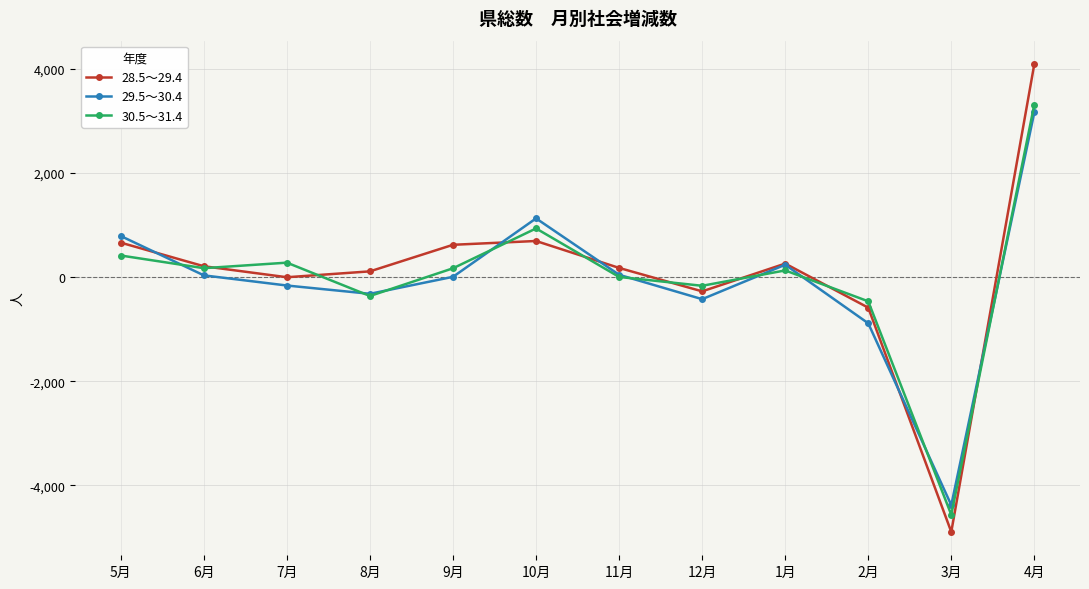

How many values in the 30.5～31.4 series are below 169?

6